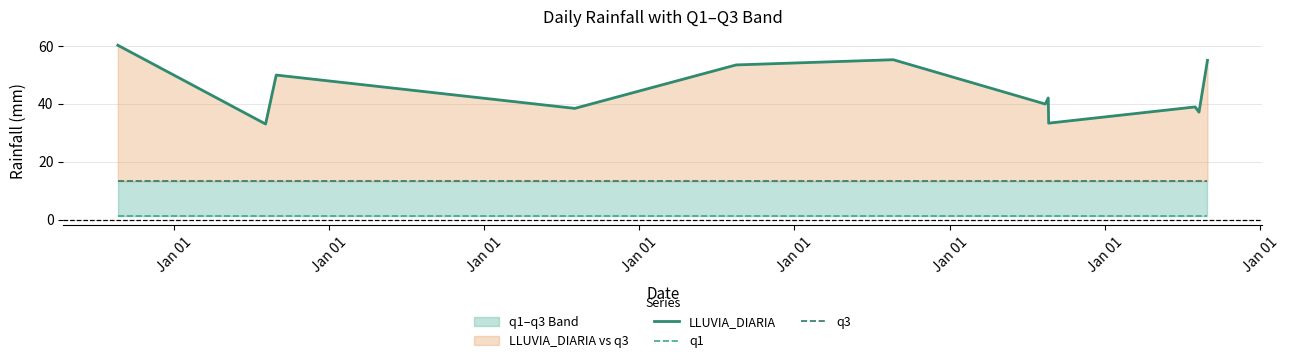

What is the minimum value for LLUVIA_DIARIA?

33.0